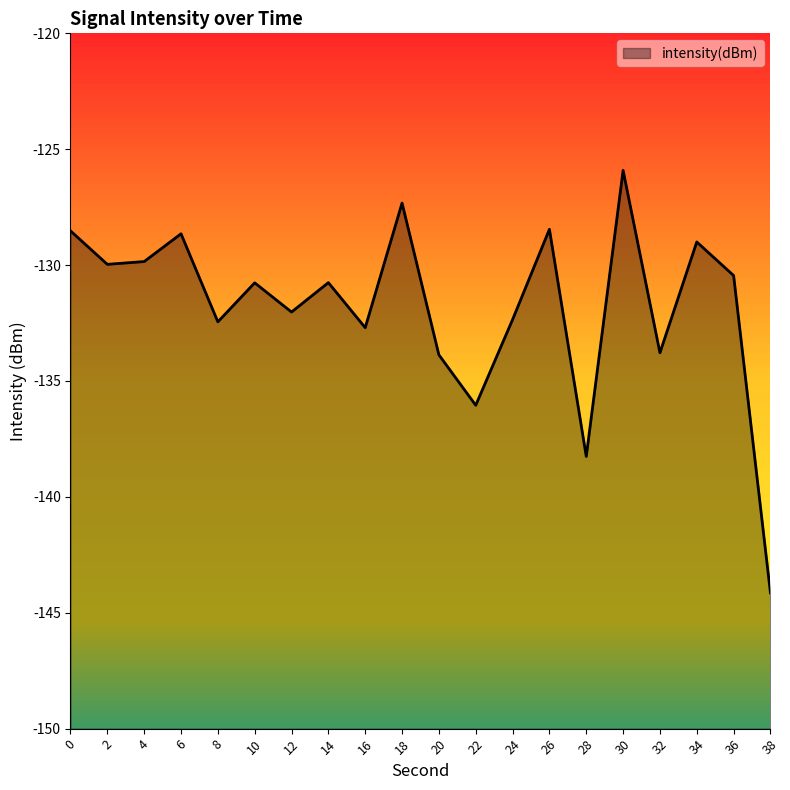

List the labels in order of value, largest first.

30, 18, 26, 0, 6, 34, 4, 2, 36, 14, 10, 12, 24, 8, 16, 32, 20, 22, 28, 38